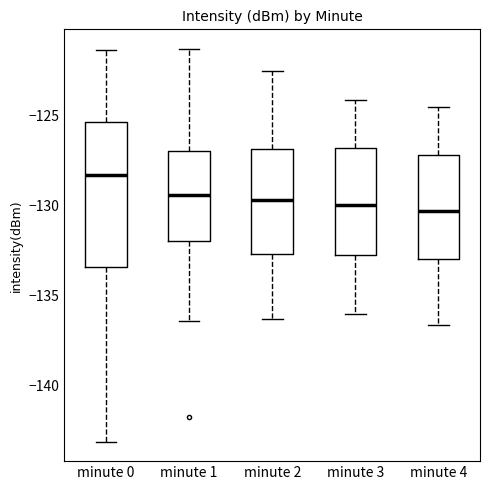

Comparing the boxes themselves (not the whiskers), which one is the tallest?

minute 0